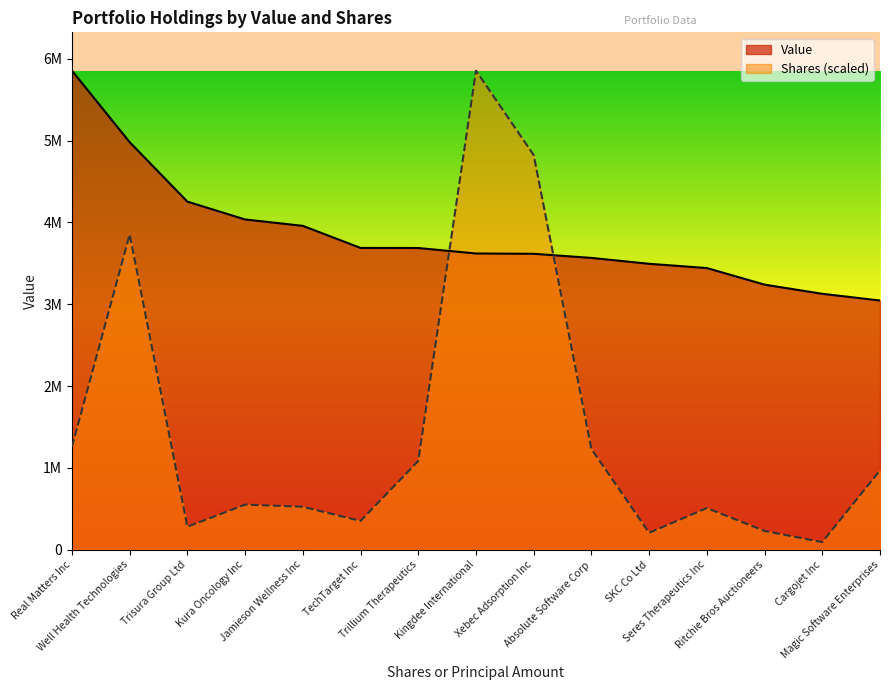

After their last crossing, which series has the higher values: Shares or Value?

Value